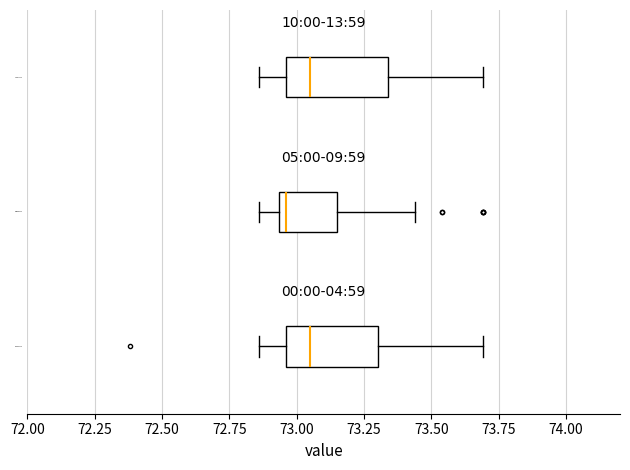

Where does the median line of the box for 10:00-13:59 sit on the x-axis? The values are not printed on the chart, so give them approximately, as read against the axis.

73.05